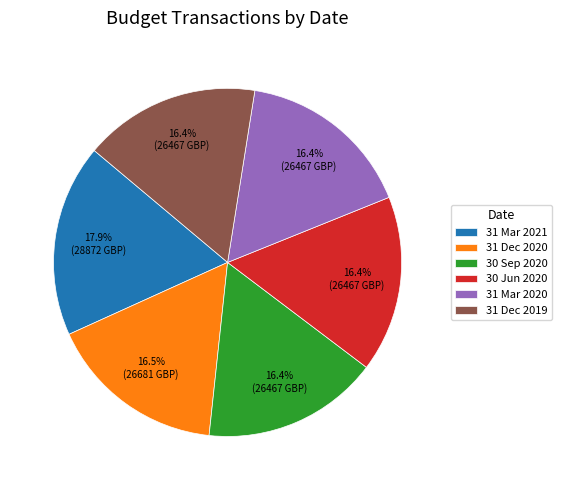

Count the number of slices in the pie.

6